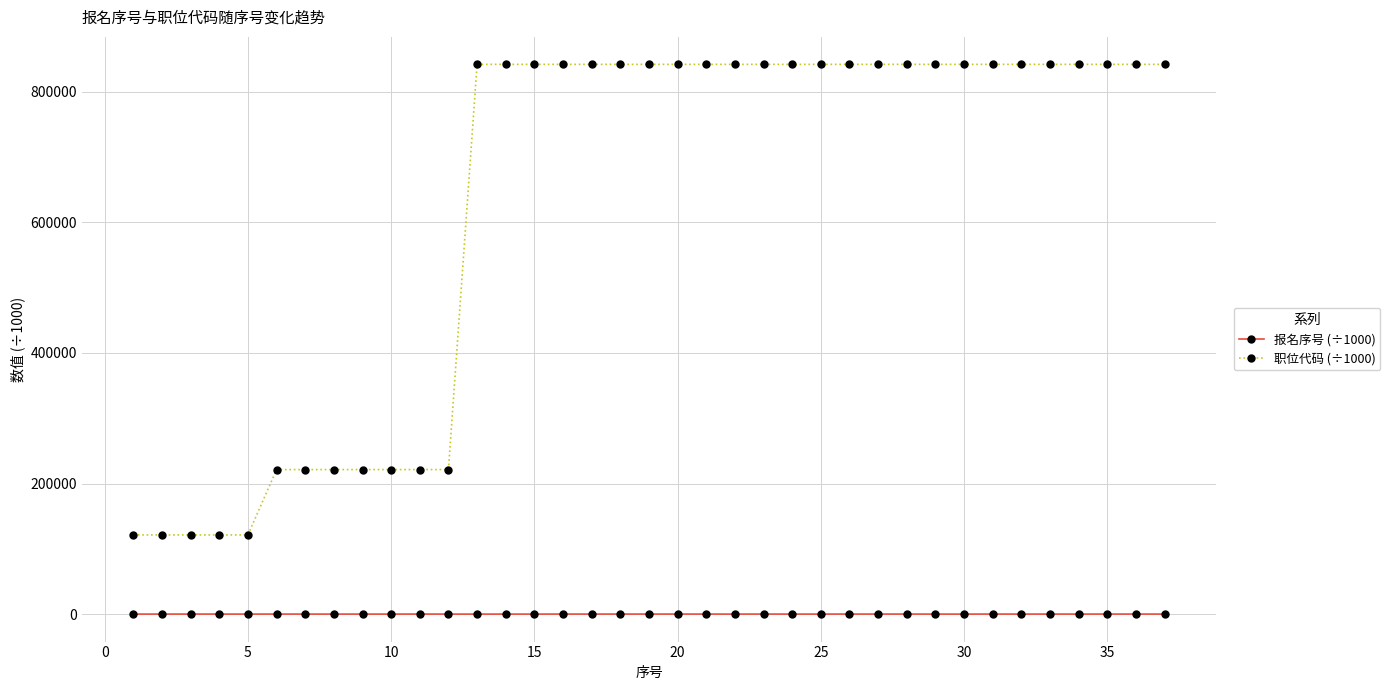

List the series in order of their peak value, highest first.

职位代码 (÷1000), 报名序号 (÷1000)